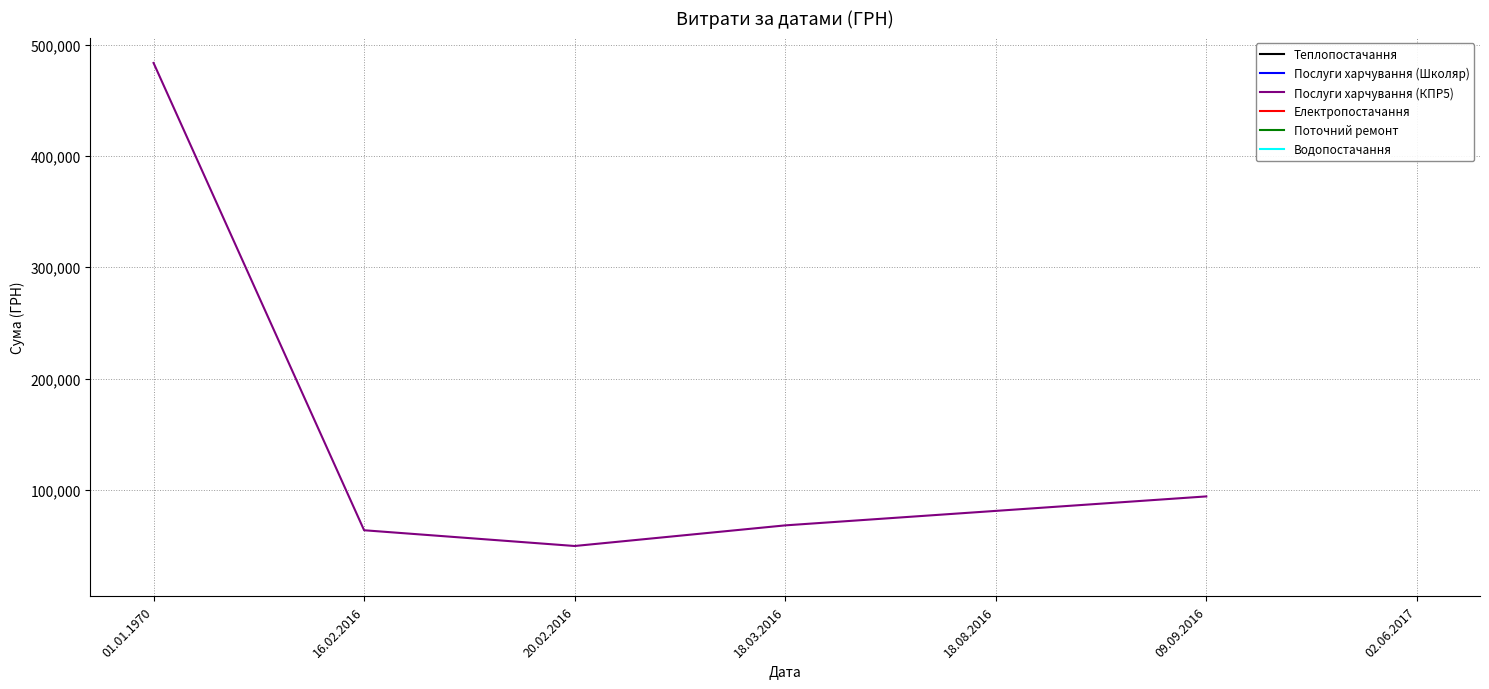

The value of Послуги харчування (КПР5) at 20.02.2016 is 49614.0. True or false?

True